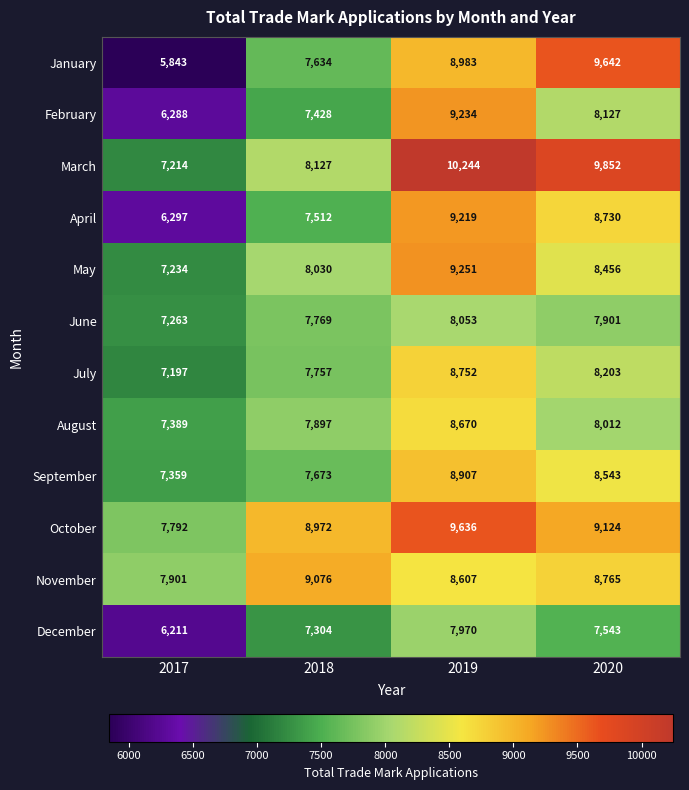

The value of January at 2020 is 9642. True or false?

True